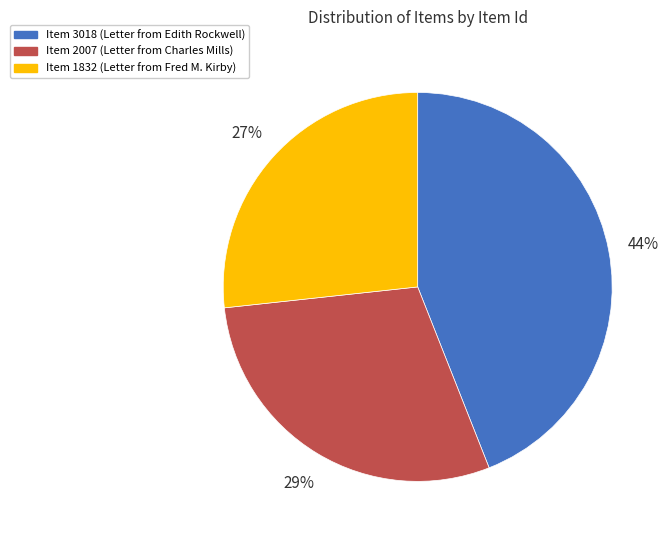

Between Item 3018 and Item 2007, which is larger?

Item 3018